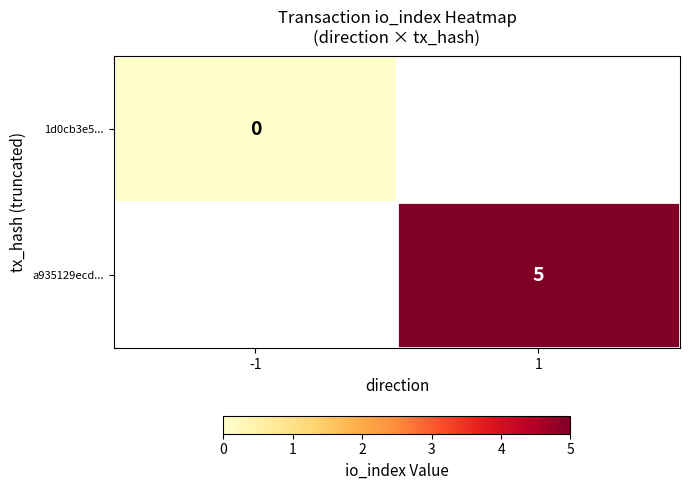

Which has a higher value, -1 or 1?

1